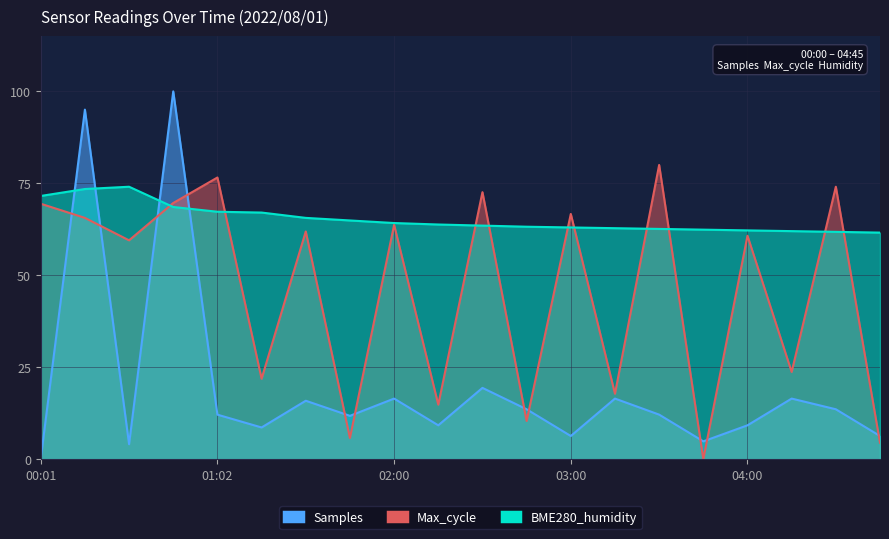

Reading right to left, what are all the values shown in this chart?

Samples: 04:45=6.3	04:30=13.6	04:15=16.5	04:00=9.2	03:45=4.8	03:30=12.1	03:15=16.5	03:00=6.3	02:45=13.6	02:30=19.4	02:15=9.2	02:00=16.5	01:43=11.8	01:30=15.9	01:16=8.6	01:02=12.1	00:47=100.0	00:32=4.1	00:16=95.0	00:01=0.0
Max_cycle: 04:45=4.4	04:30=74.1	04:15=23.7	04:00=60.7	03:45=0.0	03:30=80.0	03:15=17.8	03:00=66.7	02:45=10.4	02:30=72.6	02:15=14.8	02:00=63.7	01:43=5.7	01:30=61.9	01:16=21.9	01:02=76.6	00:47=69.6	00:32=59.5	00:16=65.6	00:01=69.5
BME280_humidity: 04:45=61.6	04:30=61.8	04:15=62.0	04:00=62.2	03:45=62.4	03:30=62.6	03:15=62.8	03:00=63.0	02:45=63.2	02:30=63.5	02:15=63.8	02:00=64.2	01:43=64.9	01:30=65.6	01:16=67.0	01:02=67.3	00:47=68.6	00:32=74.1	00:16=73.5	00:01=71.6